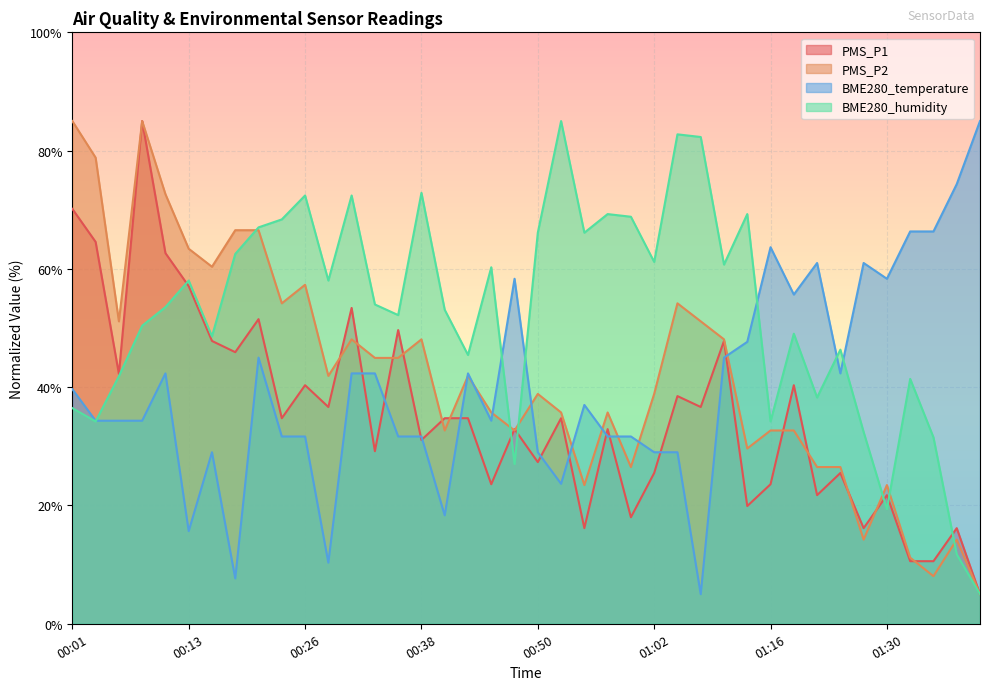

What are all the series names shown in the legend?

PMS_P1, PMS_P2, BME280_temperature, BME280_humidity